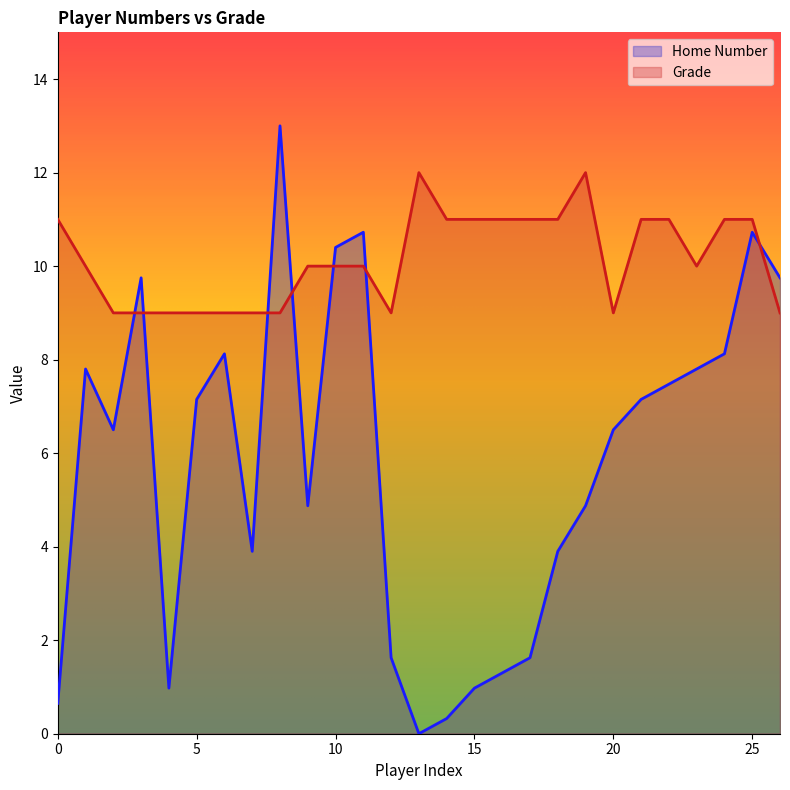

The Home Number series shows 6.5 at 20. True or false?

True